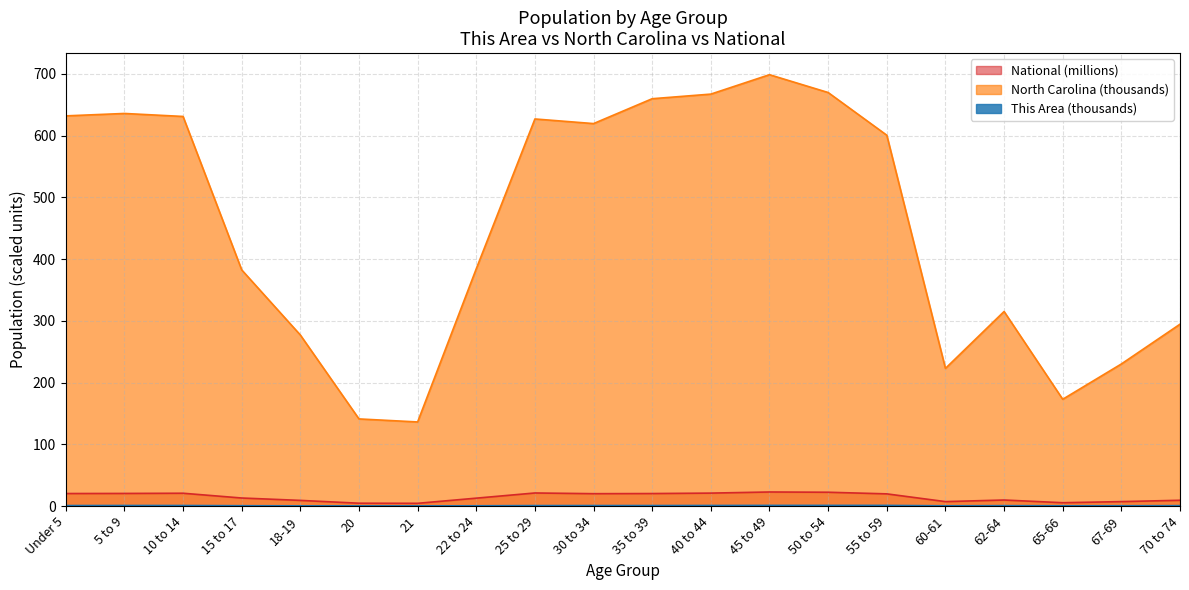

What is the label of the 6th point from the right?

55 to 59